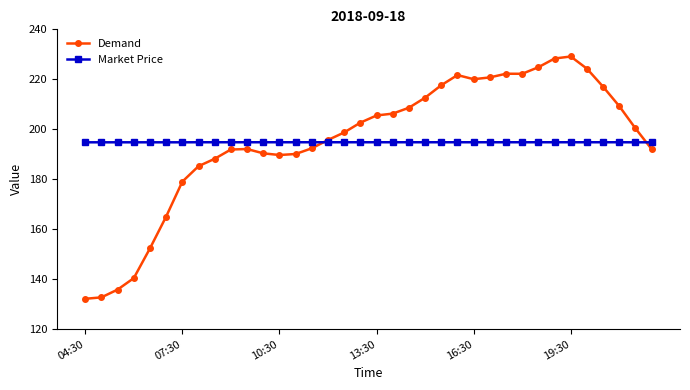

At how many categories does at least one series exceed 149?

36